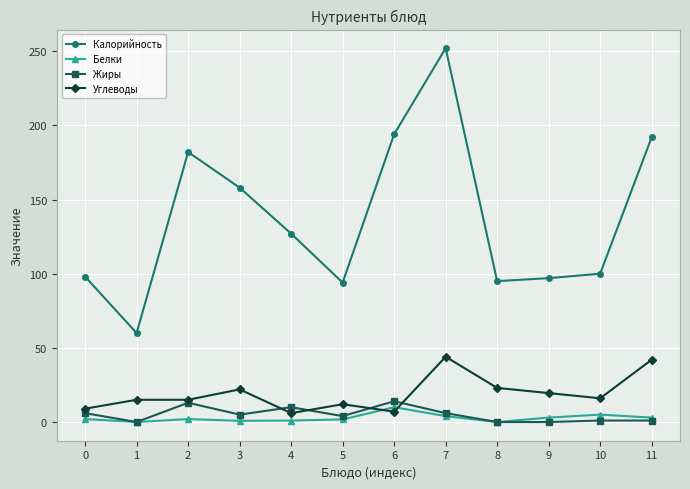

True or false: Белки has more than 0 points higher than both neighbors.

True